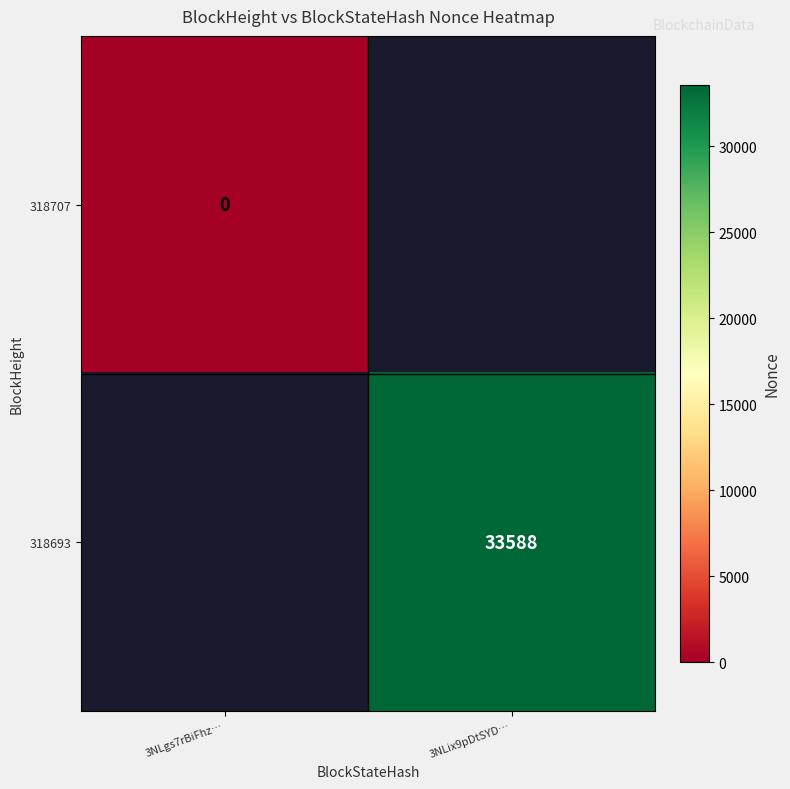

Is it true that 318693 equals 20246 at 3NLix9pDtSYD…?

False